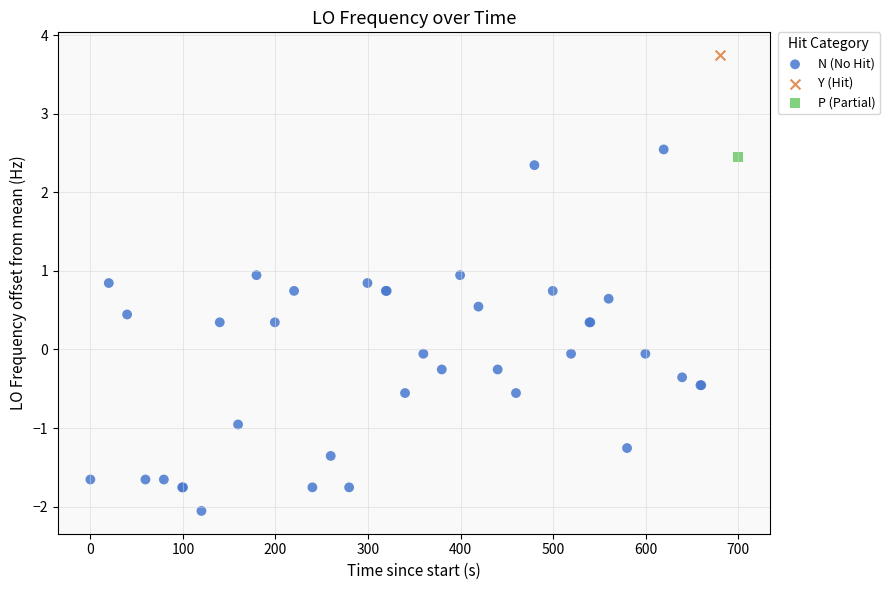

What are all the series names shown in the legend?

N (No Hit), Y (Hit), P (Partial)